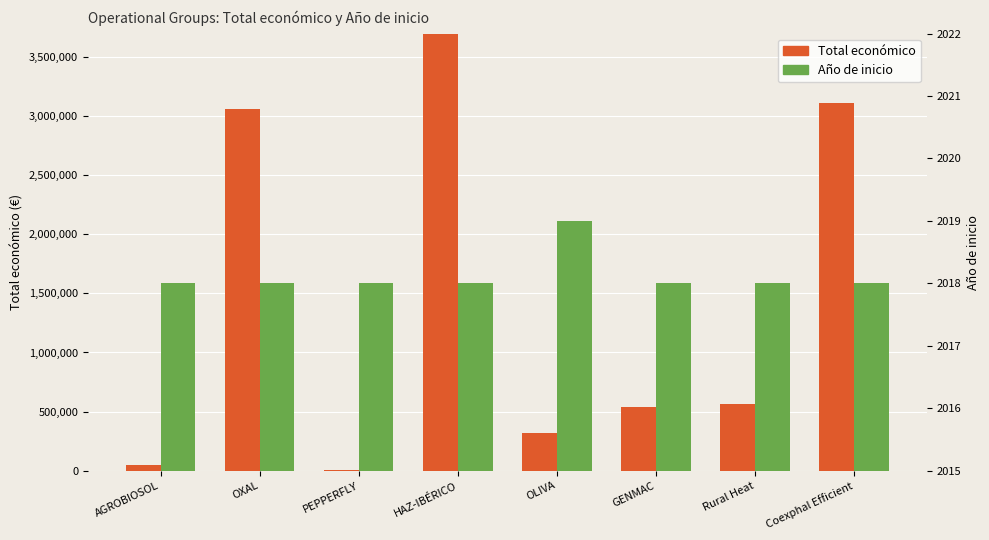

True or false: Año de inicio has a value of 780 at HAZ-IBÉRICO.

False